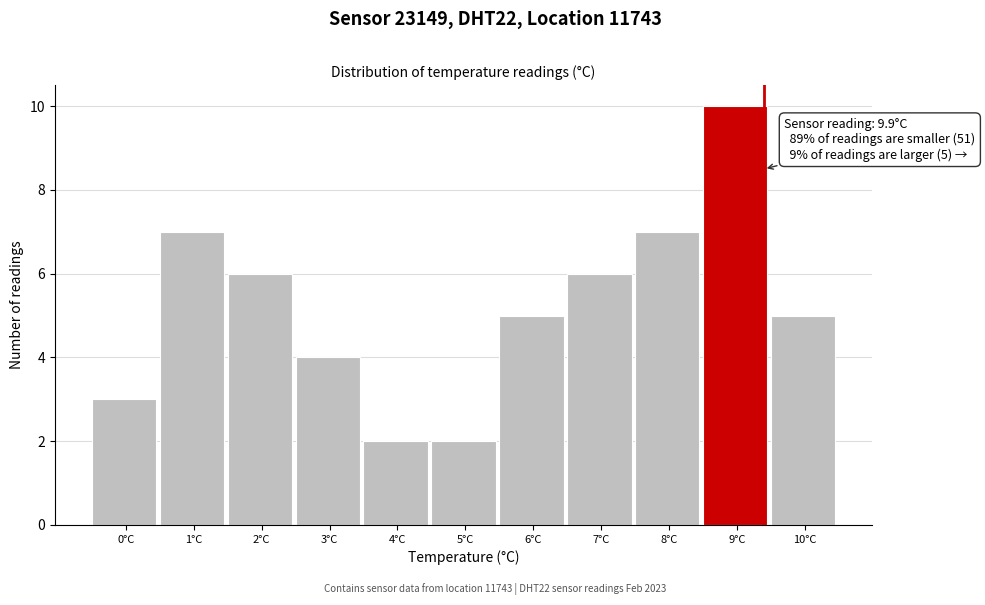

Reading left to right, extract all data points from this chart.

0°C=3	1°C=7	2°C=6	3°C=4	4°C=2	5°C=2	6°C=5	7°C=6	8°C=7	9°C=10	10°C=5